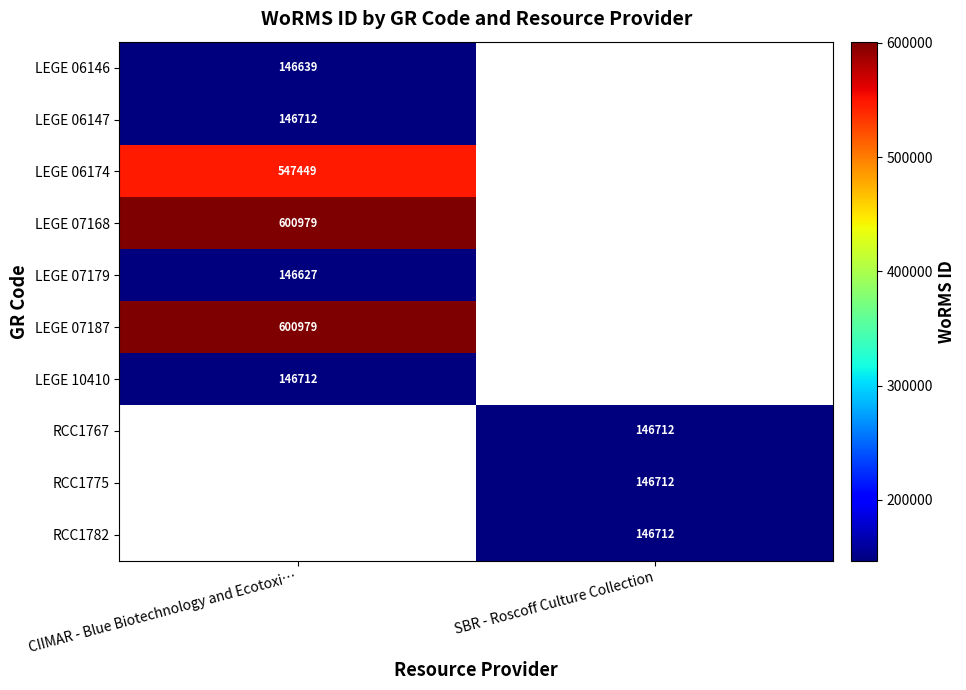

Which category has the lowest value across all series?

CIIMAR - Blue Biotechnology and Ecotoxi…